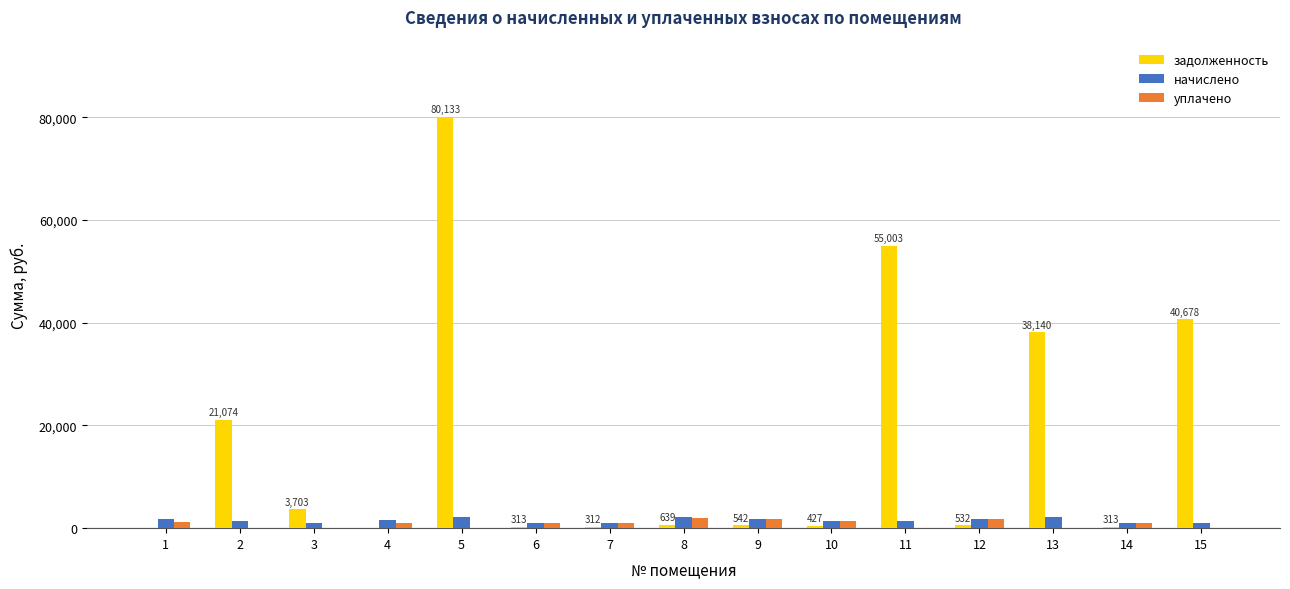

Which series has the widest spread of values?

задолженность